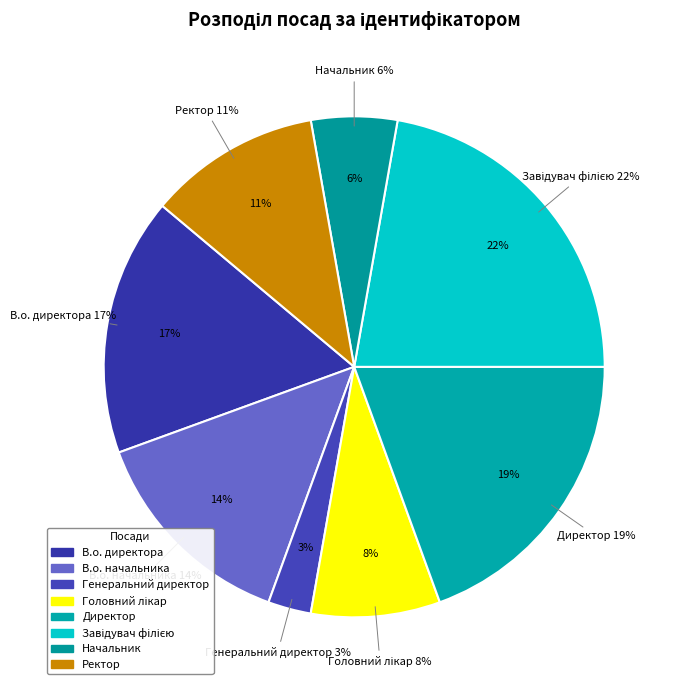

Count the number of slices in the pie.

8